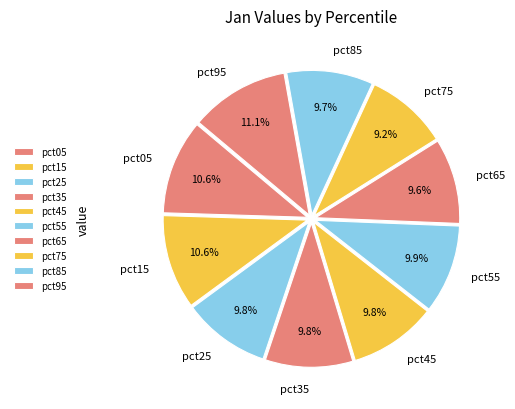

Is the sum of pct75 and pct45 greater than half?

No